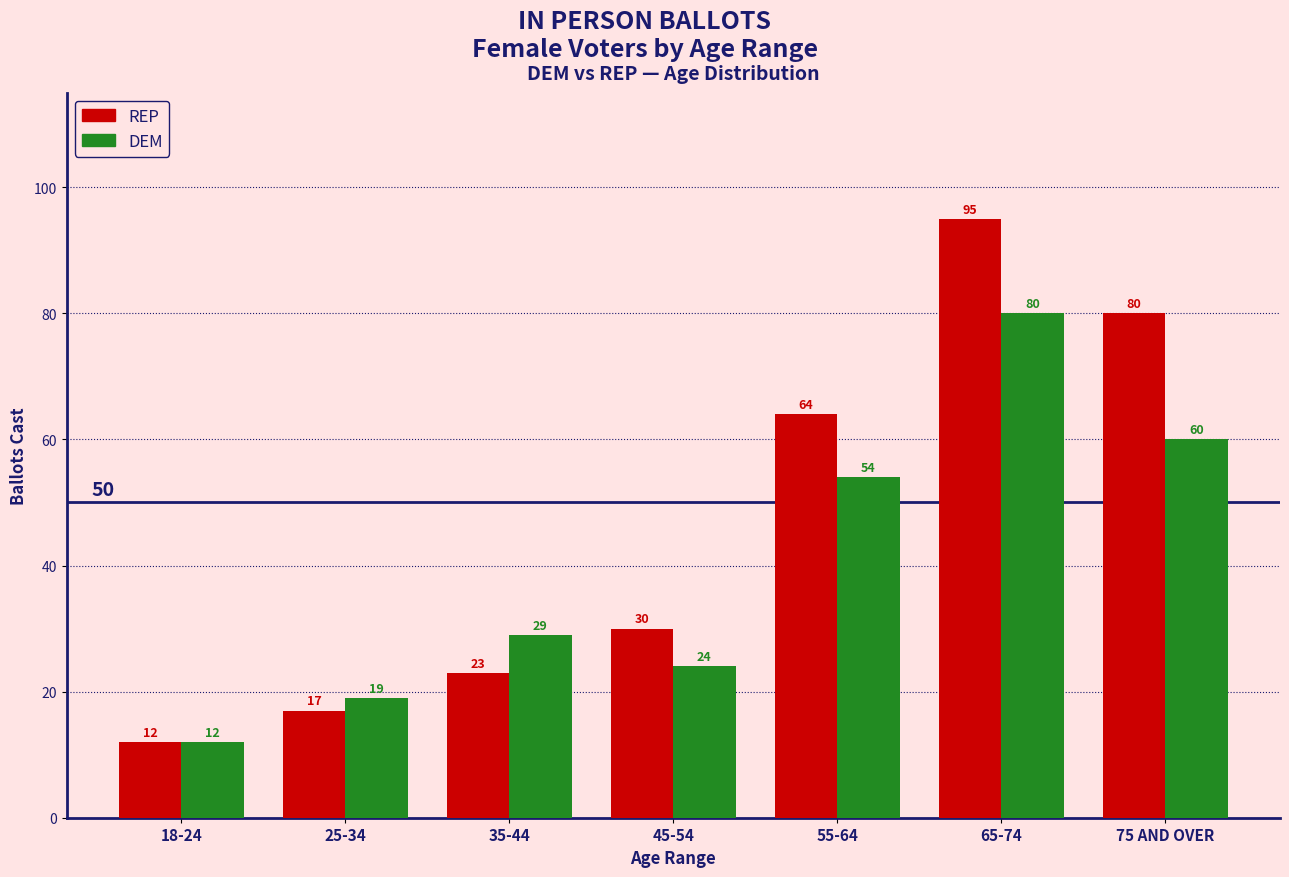

What is the value of the REP bar at the 3rd from the left?

23